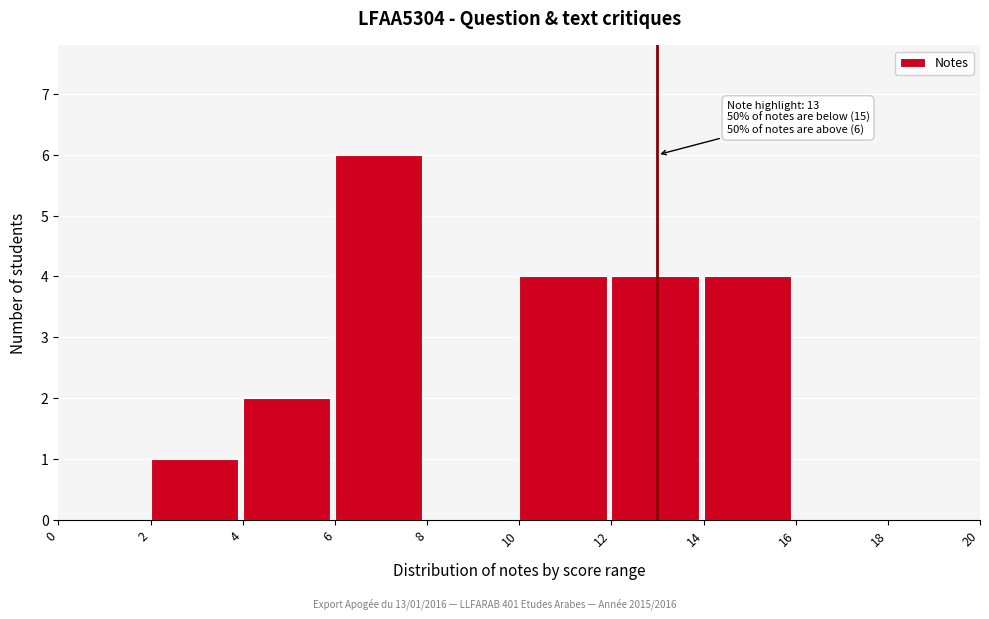

Over which range of the x-axis is the bar tallest?

6 to 8